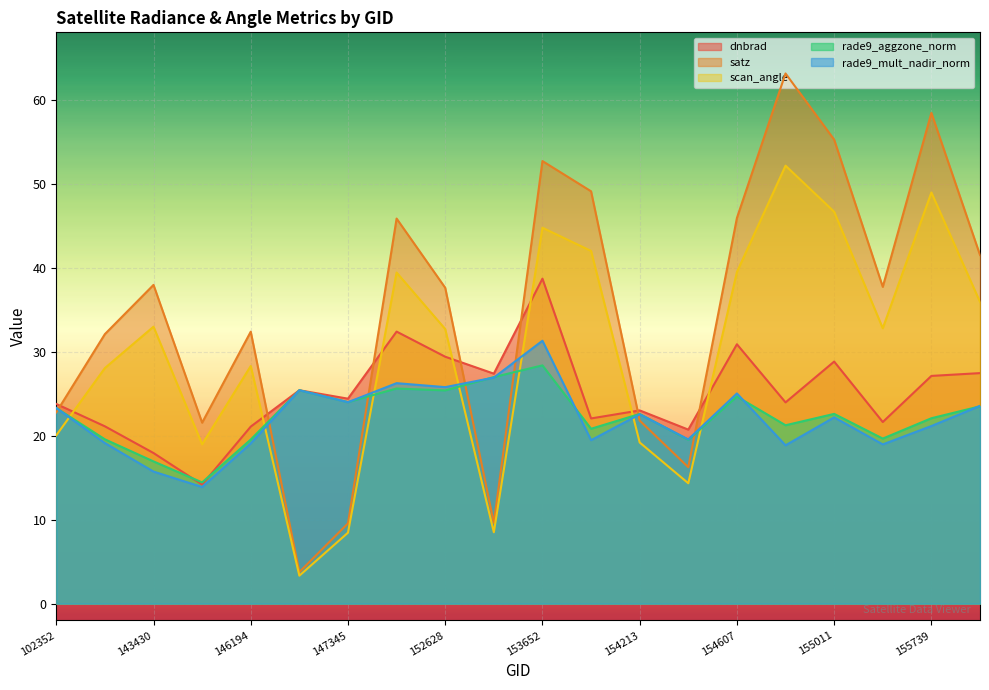

Where is satz nearest to the value 33?

146194